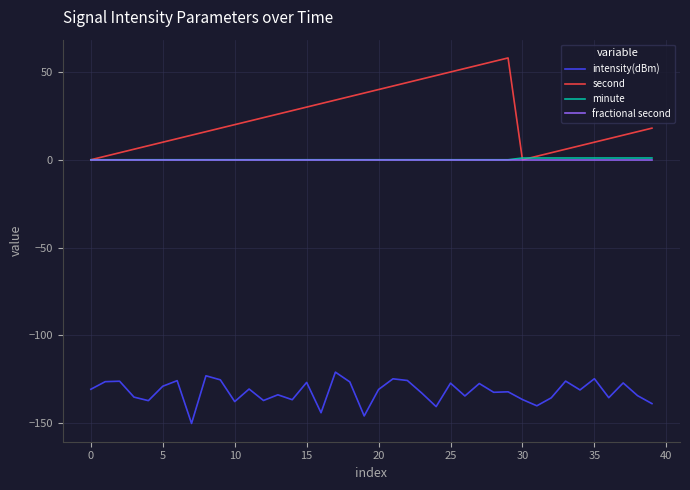

Which series has the largest range (max minus min)?

second